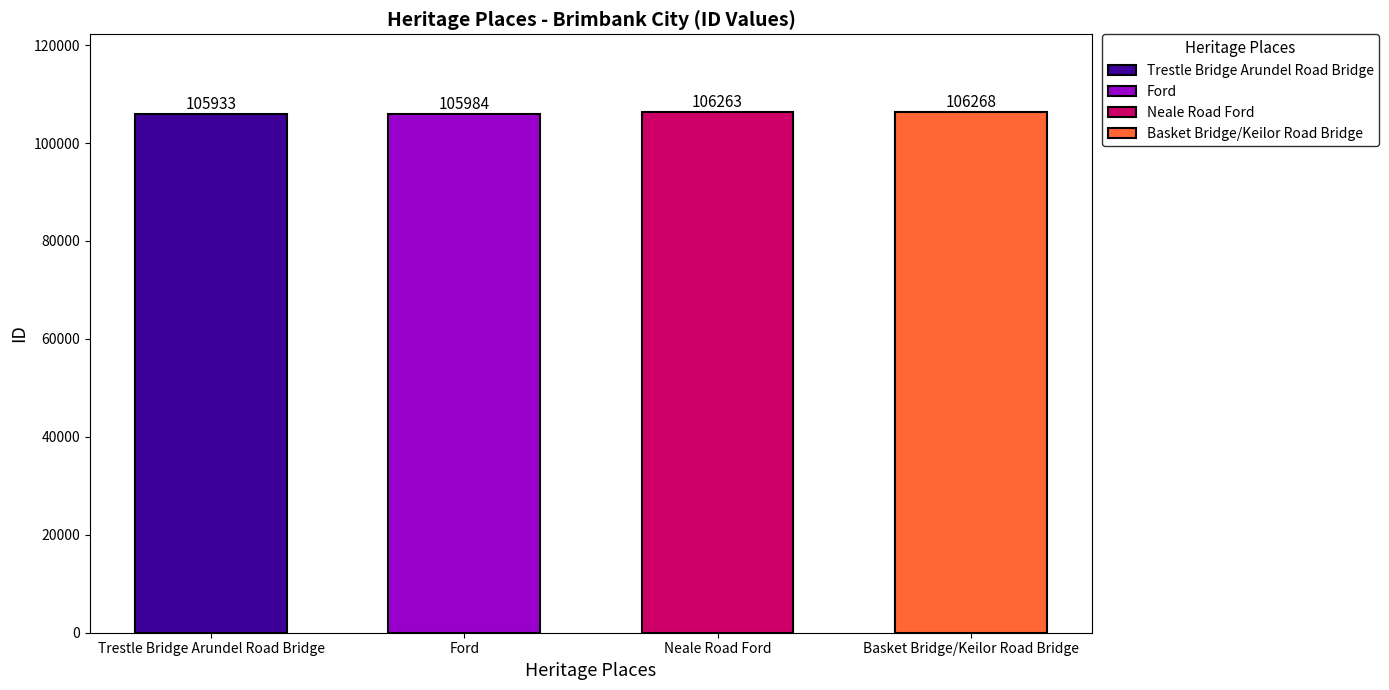

Reading left to right, transcribe all the data shown in this chart.

105933	105984	106263	106268